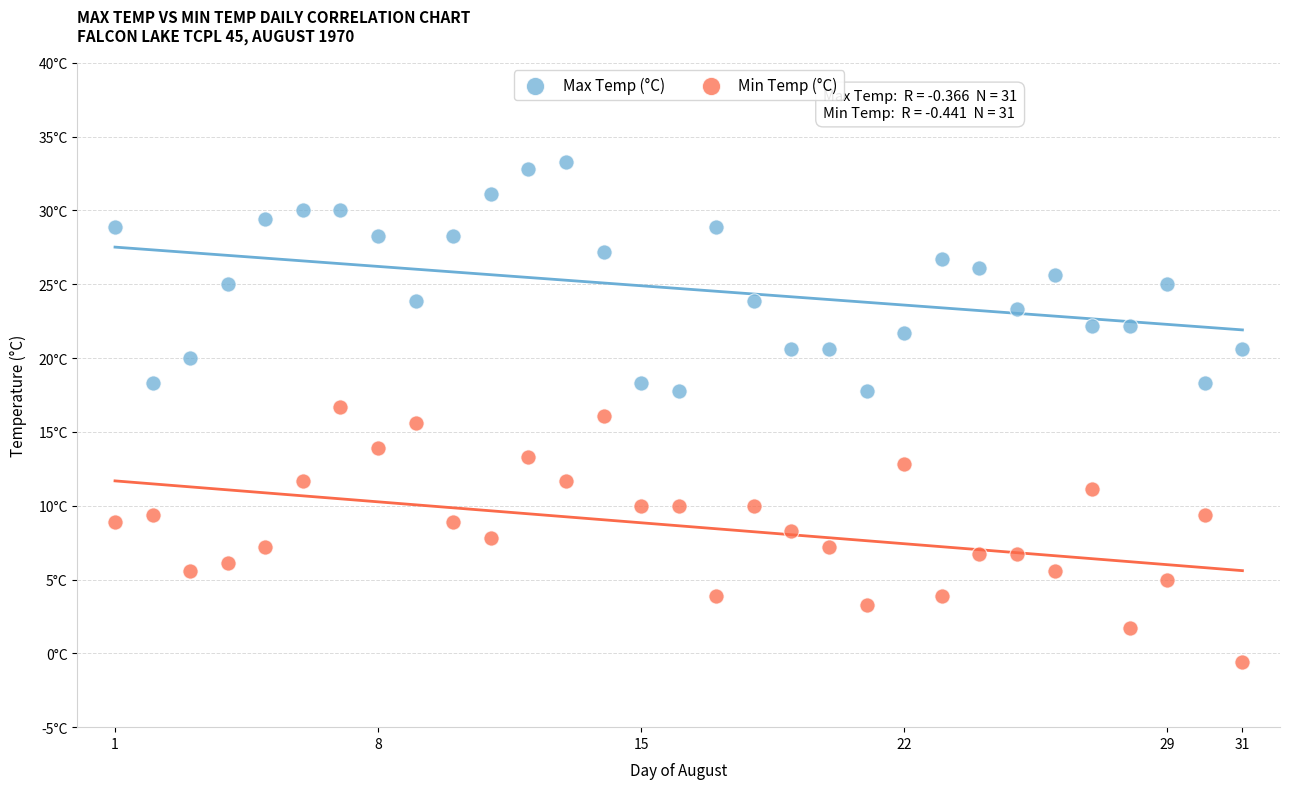

What are all the series names shown in the legend?

Max Temp (°C), Min Temp (°C)